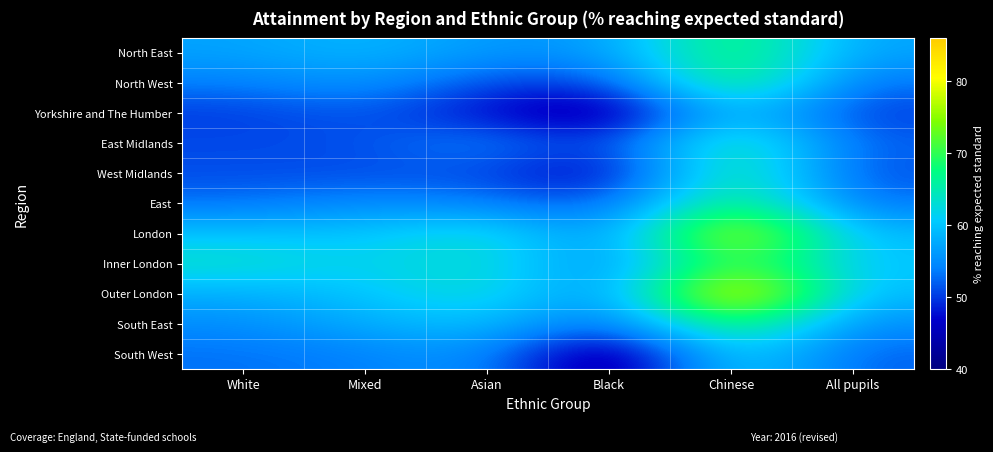

What is the smallest value displayed?

40